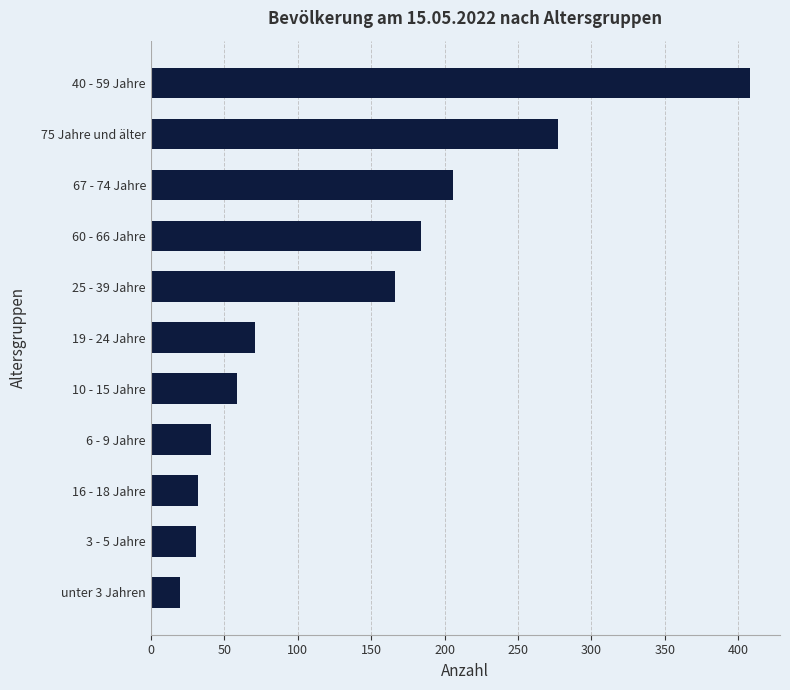

What is the average value?

136